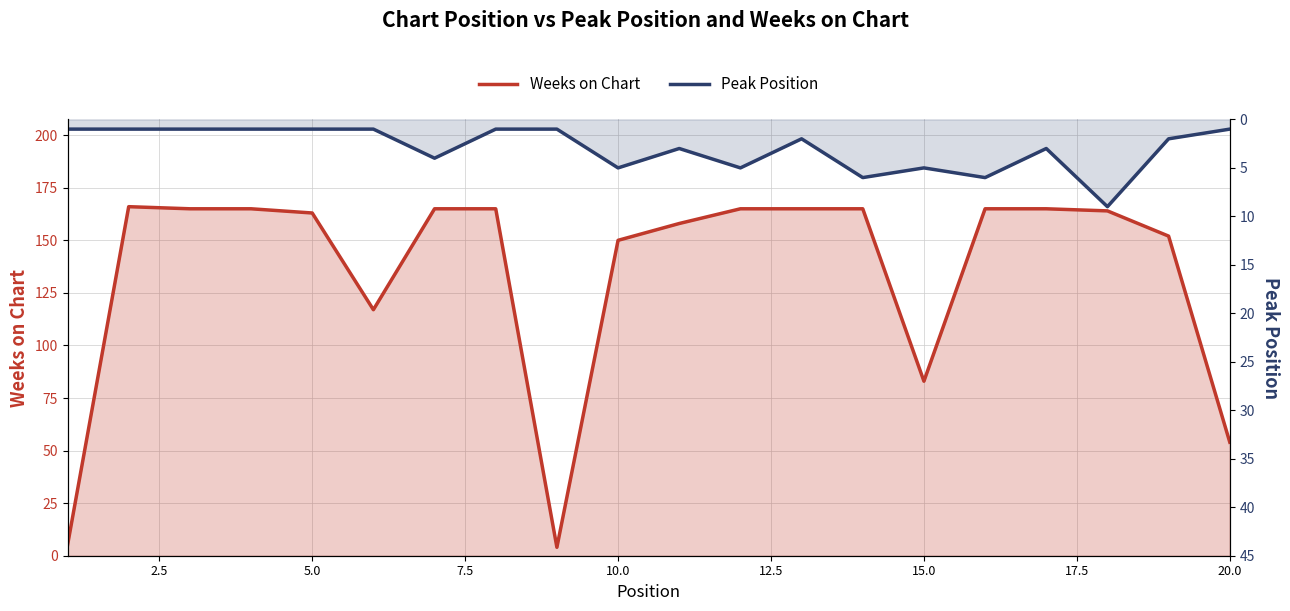

What are all the series names shown in the legend?

Weeks on Chart, Peak Position